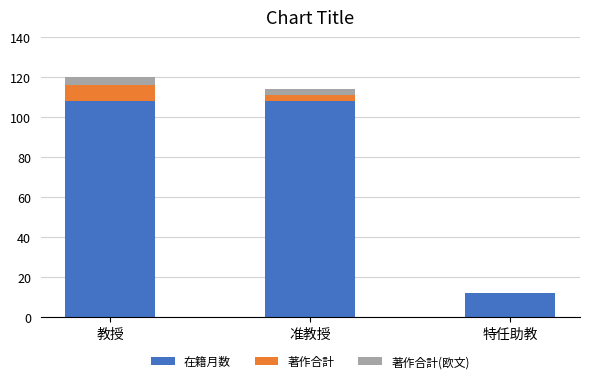

What is the maximum value for 在籍月数?

108